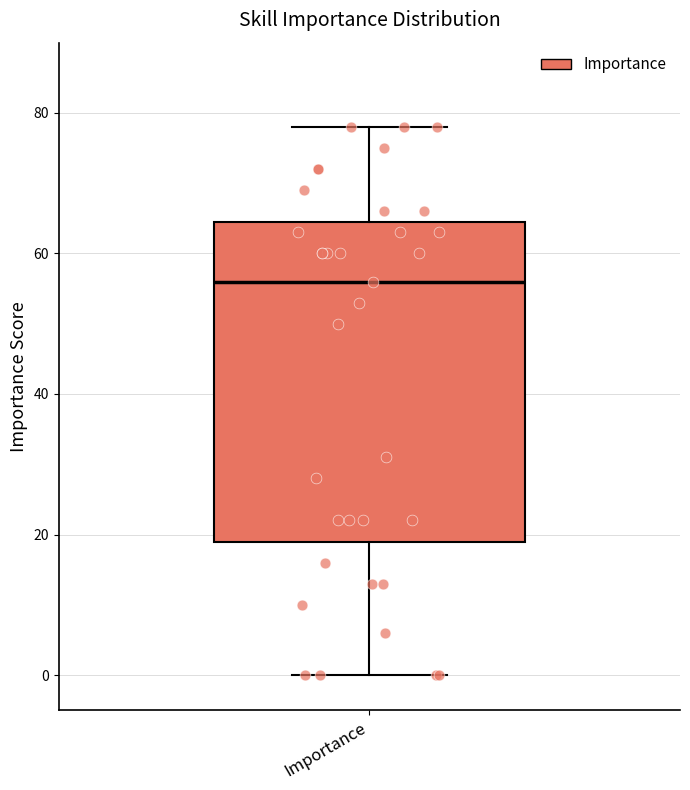

Transcribe this box plot: give where the median line is, the range the box spans, and where the two whiskers end, as read against the y-axis. The values are not printed on the chart, so give them approximately, as read against the axis.

median 56, box 20 to 64, whiskers 0 to 78